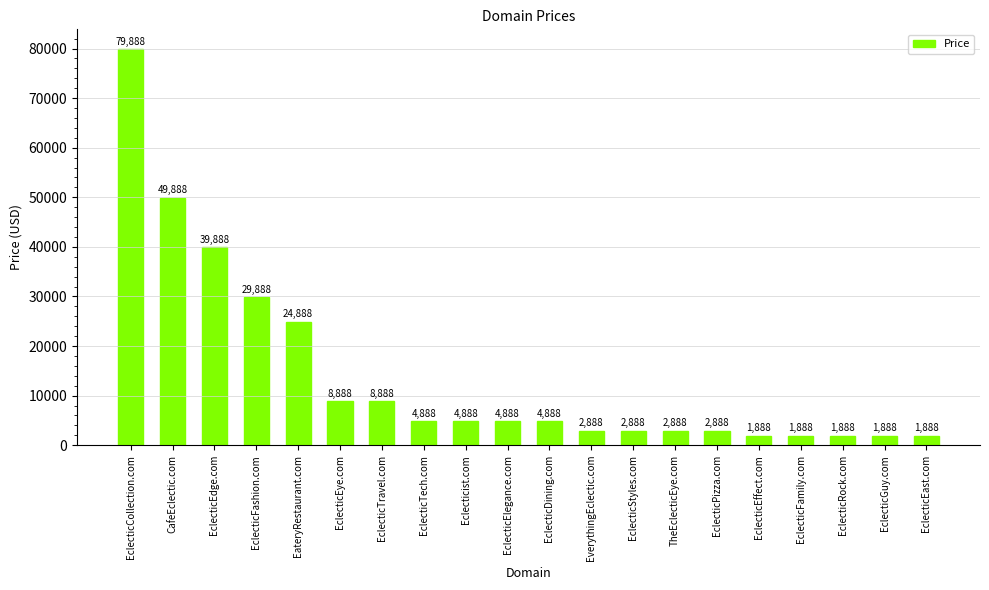

The value at EclecticGuy.com is 1888. True or false?

True